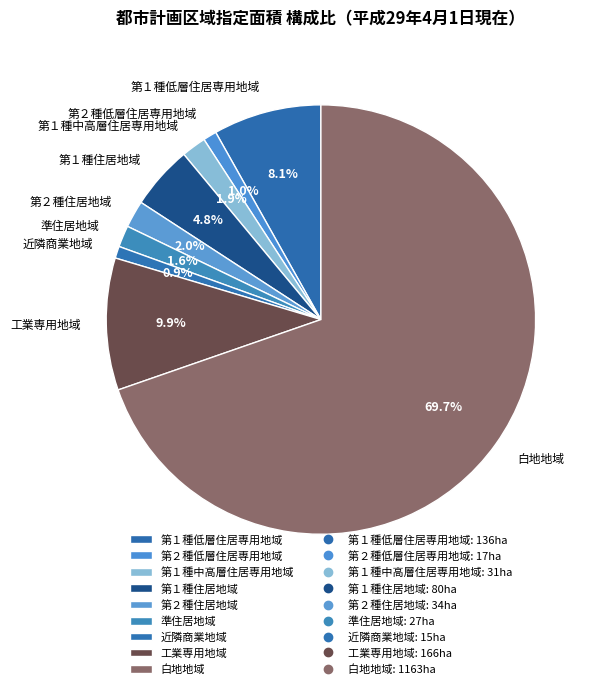

Count the number of slices in the pie.

9